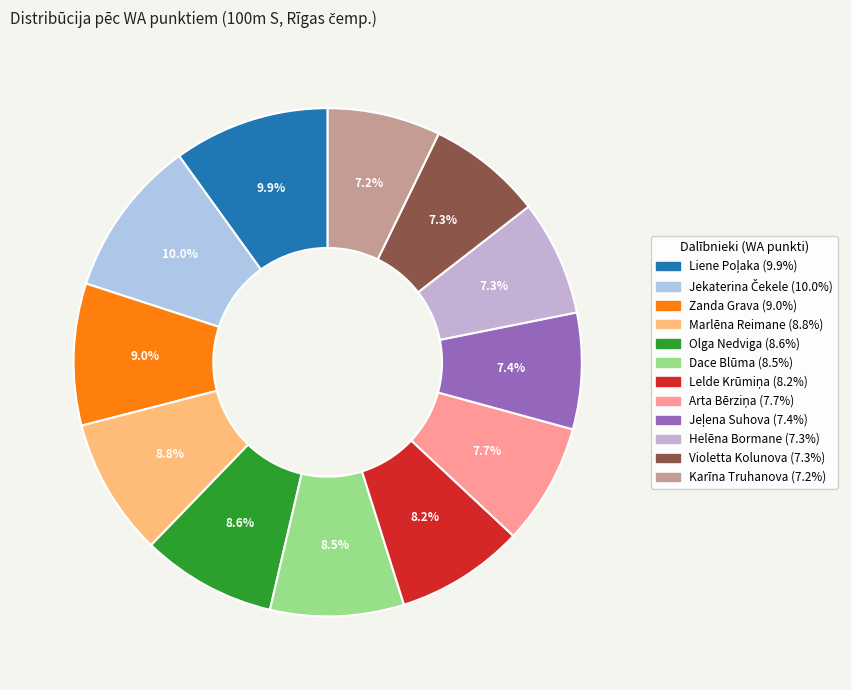

Is it true that Helēna Bormane is 7% of the pie?

True